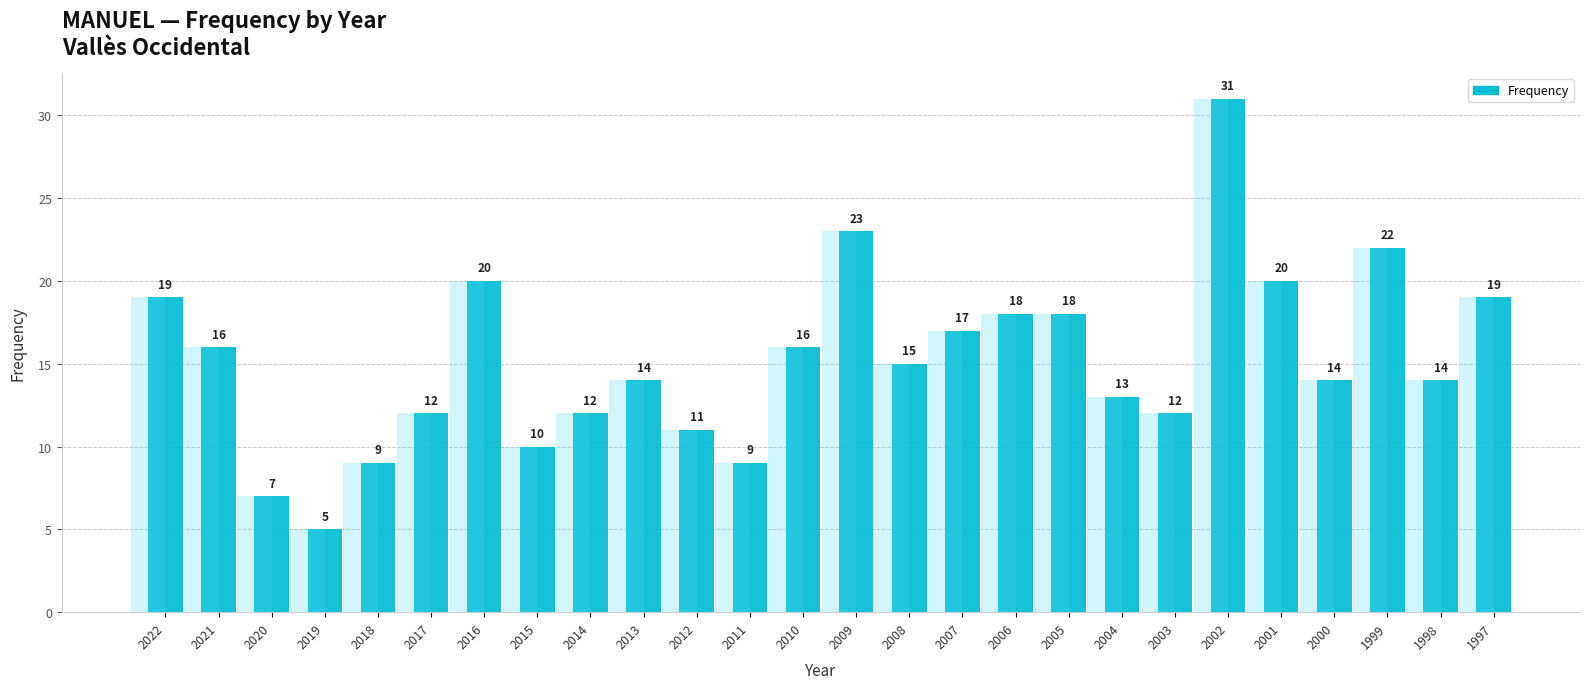

What is the smallest value displayed?

5